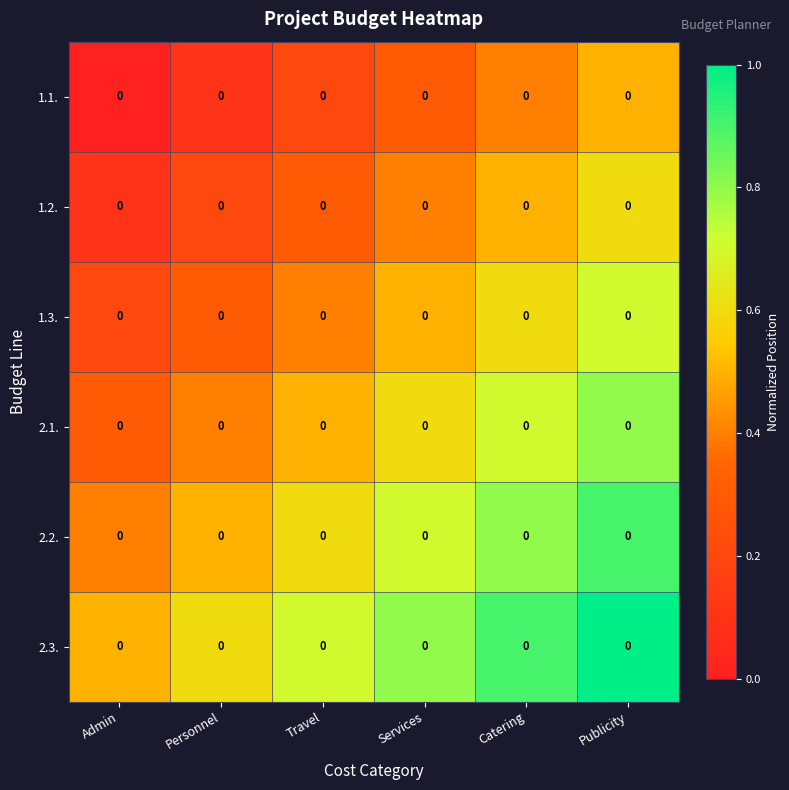

What is the spread (max minus min) of values at Travel?

0.5